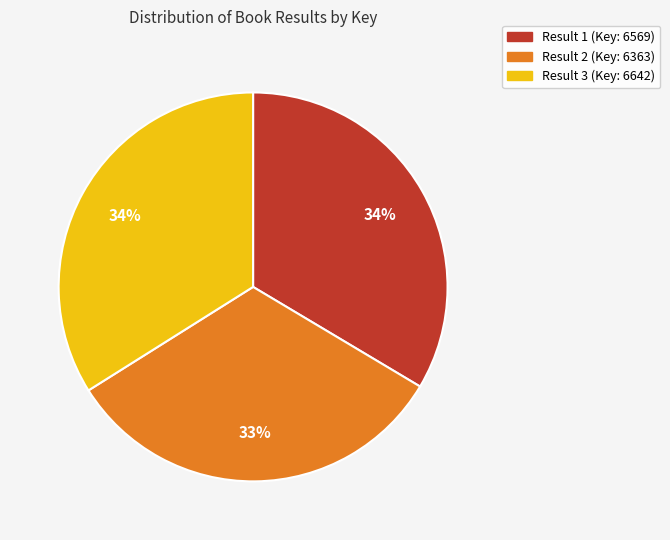

What is the ratio of the value at Result 1 (Key: 6569) to the value at Result 3 (Key: 6642)?

1.0